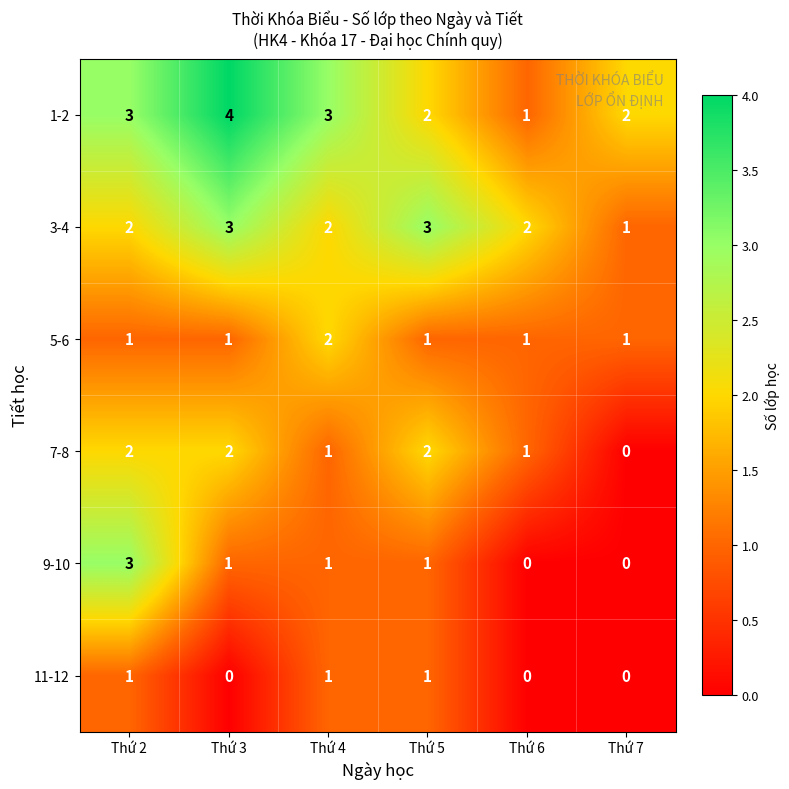

The 1-2 series shows 4 at Thứ 2. True or false?

False